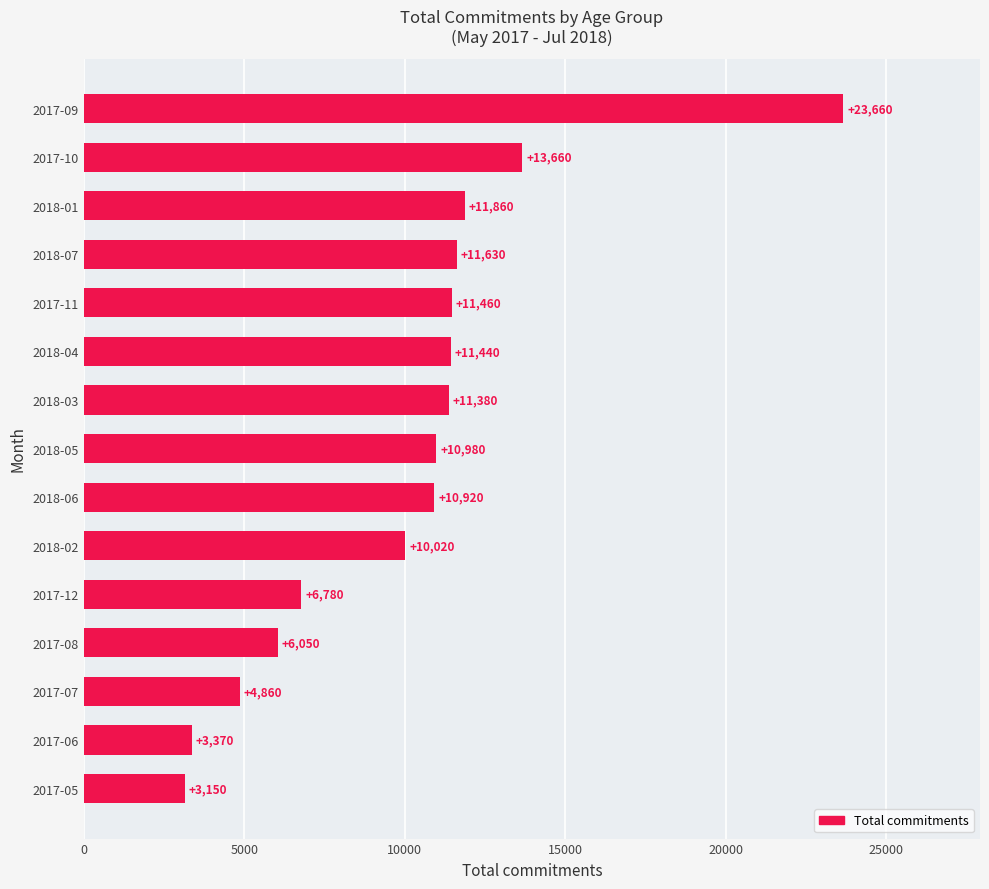

Rank the categories by value from lowest to highest.

2017-05, 2017-06, 2017-07, 2017-08, 2017-12, 2018-02, 2018-06, 2018-05, 2018-03, 2018-04, 2017-11, 2018-07, 2018-01, 2017-10, 2017-09